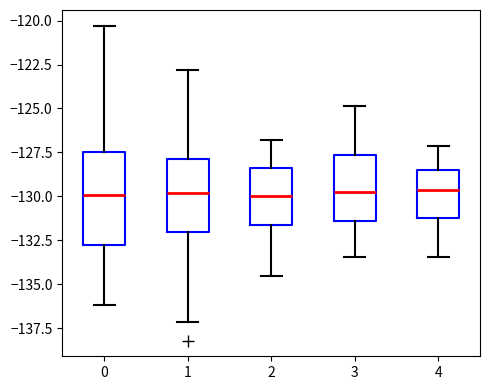

Comparing the boxes themselves (not the whiskers), which one is the tallest?

0